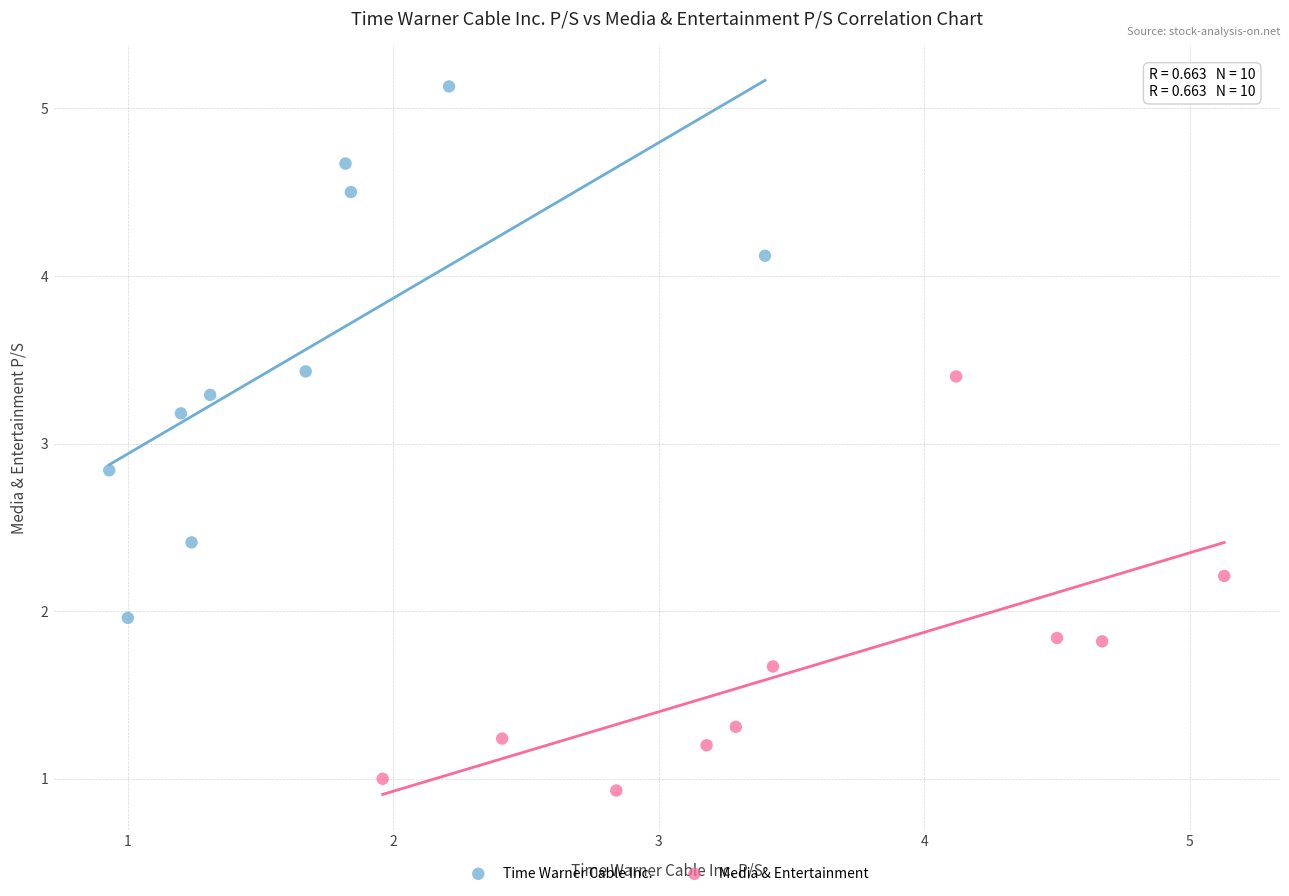

What are all the series names shown in the legend?

Time Warner Cable Inc., Media & Entertainment